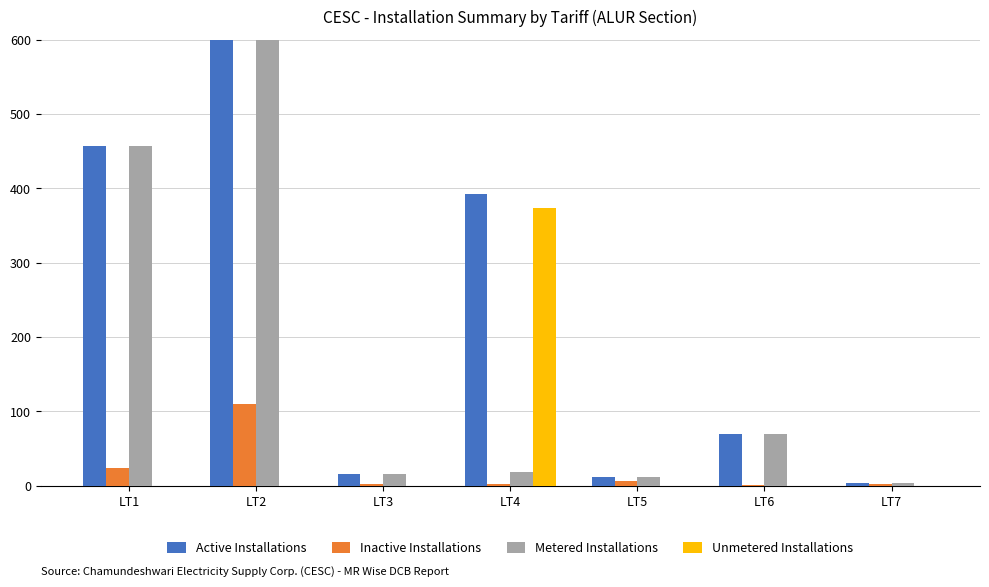

True or false: Active Installations has a value of 239 at LT1.

False